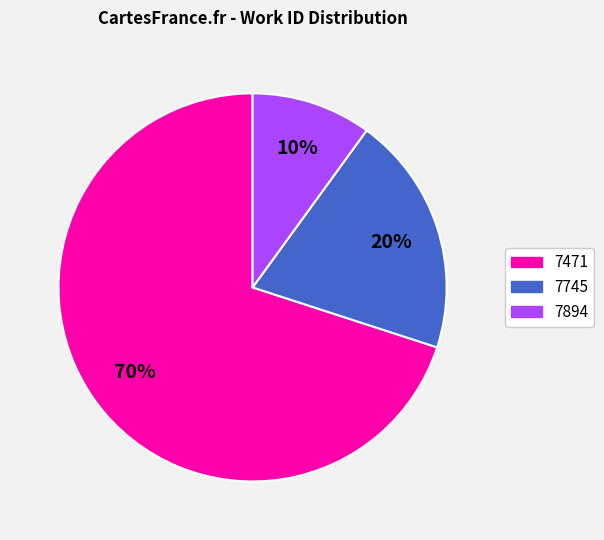

The 7745 slice represents 20% of the pie. True or false?

True